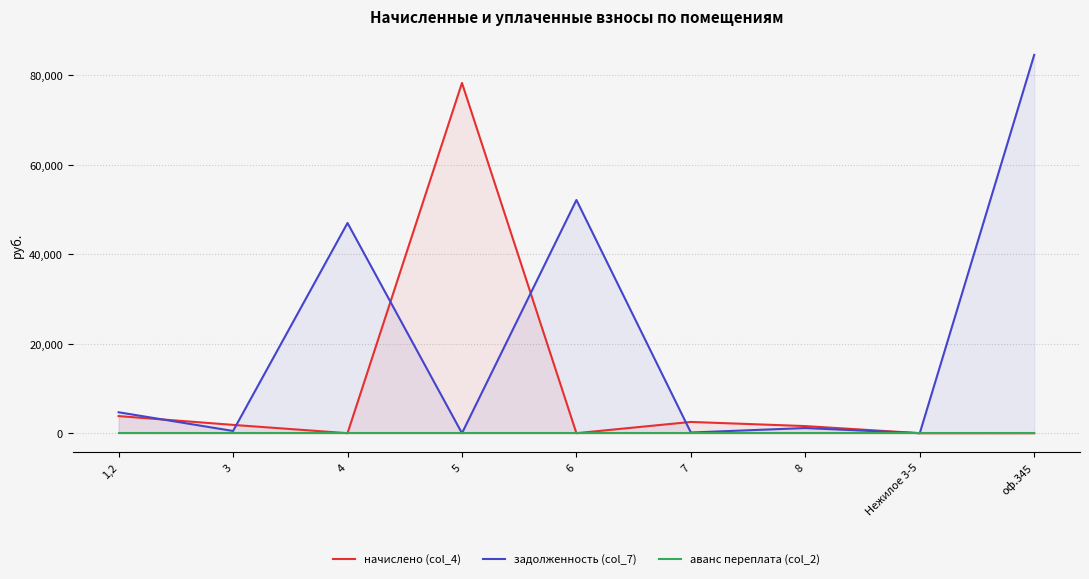

True or false: аванс переплата (col_2) and начислено (col_4) cross at least once.

False